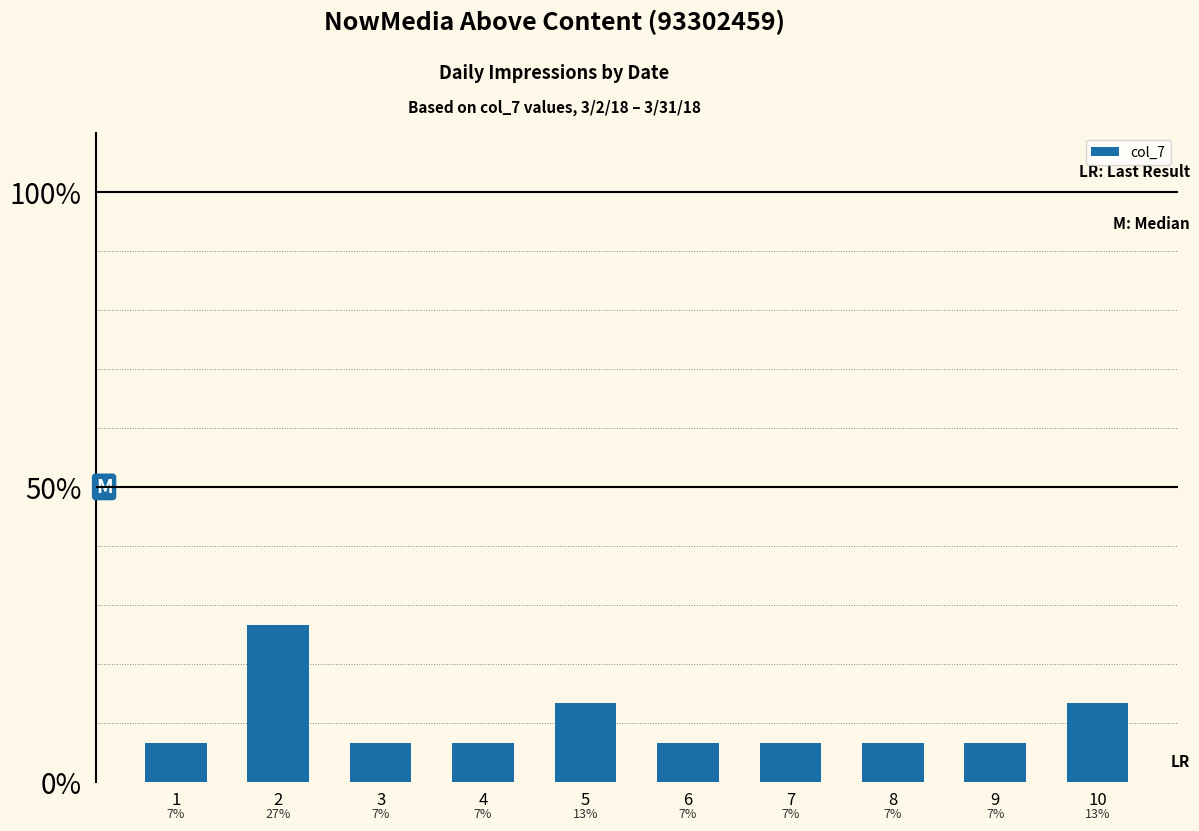

What is the difference between the maximum and minimum values?

0.2